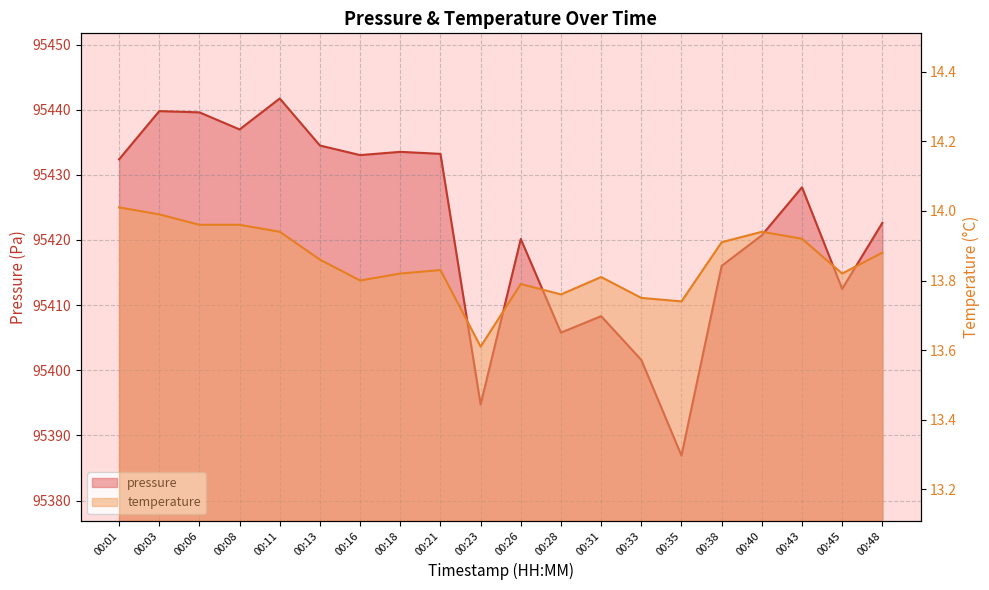

Is it true that temperature equals 13.9 at 00:48?

True